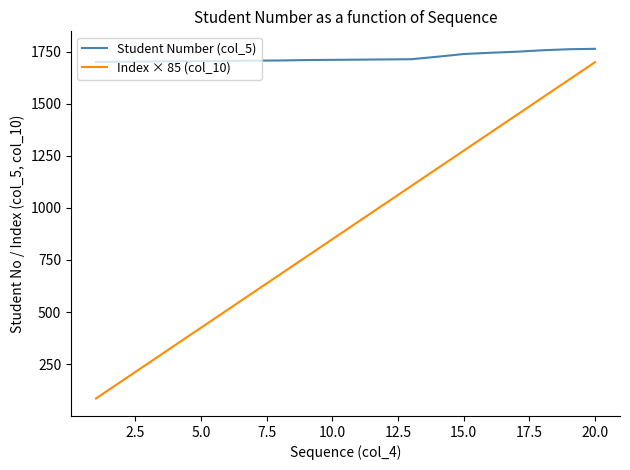

Count the number of data series in this chart.

2